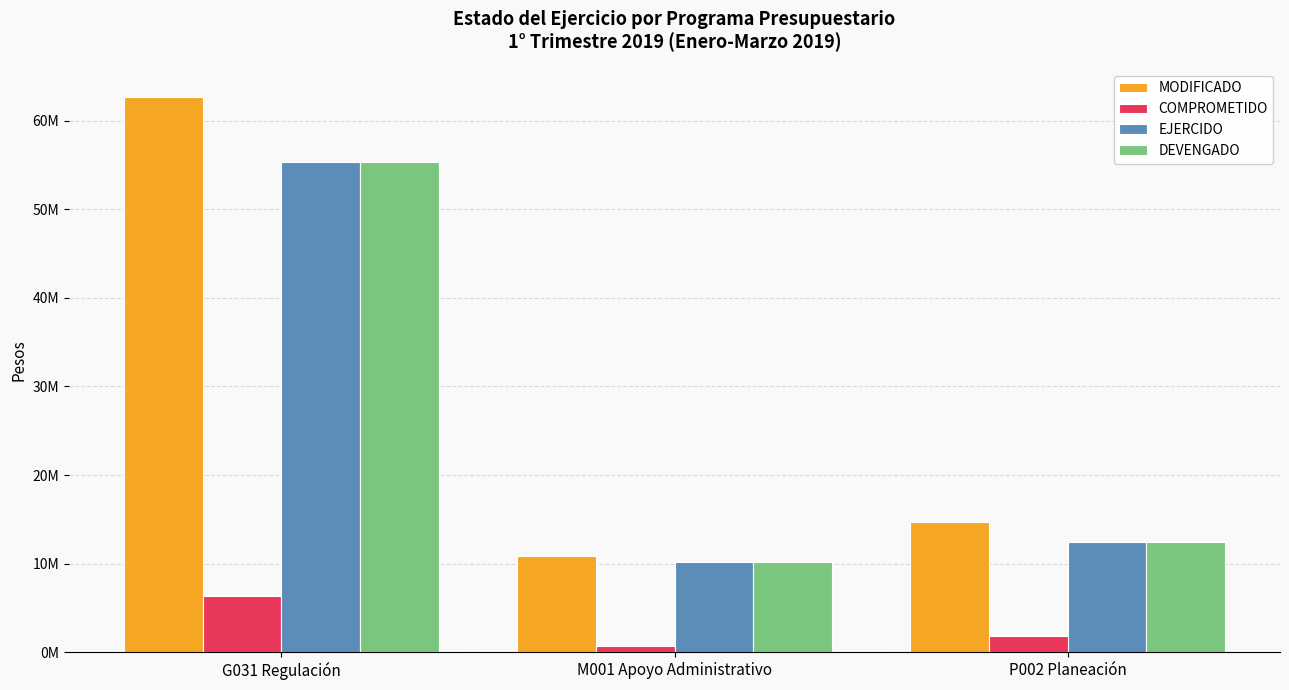

The EJERCIDO series shows 15864804.4 at G031 Regulación. True or false?

False